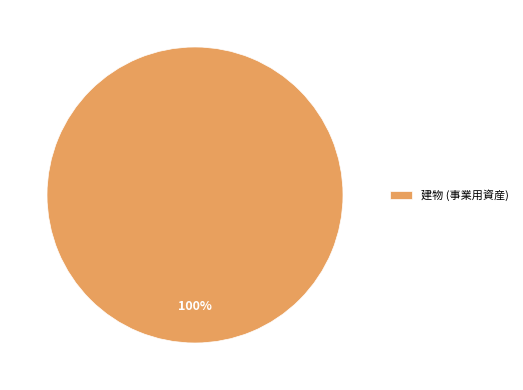

The 建物 (事業用資産) slice represents 100% of the pie. True or false?

True